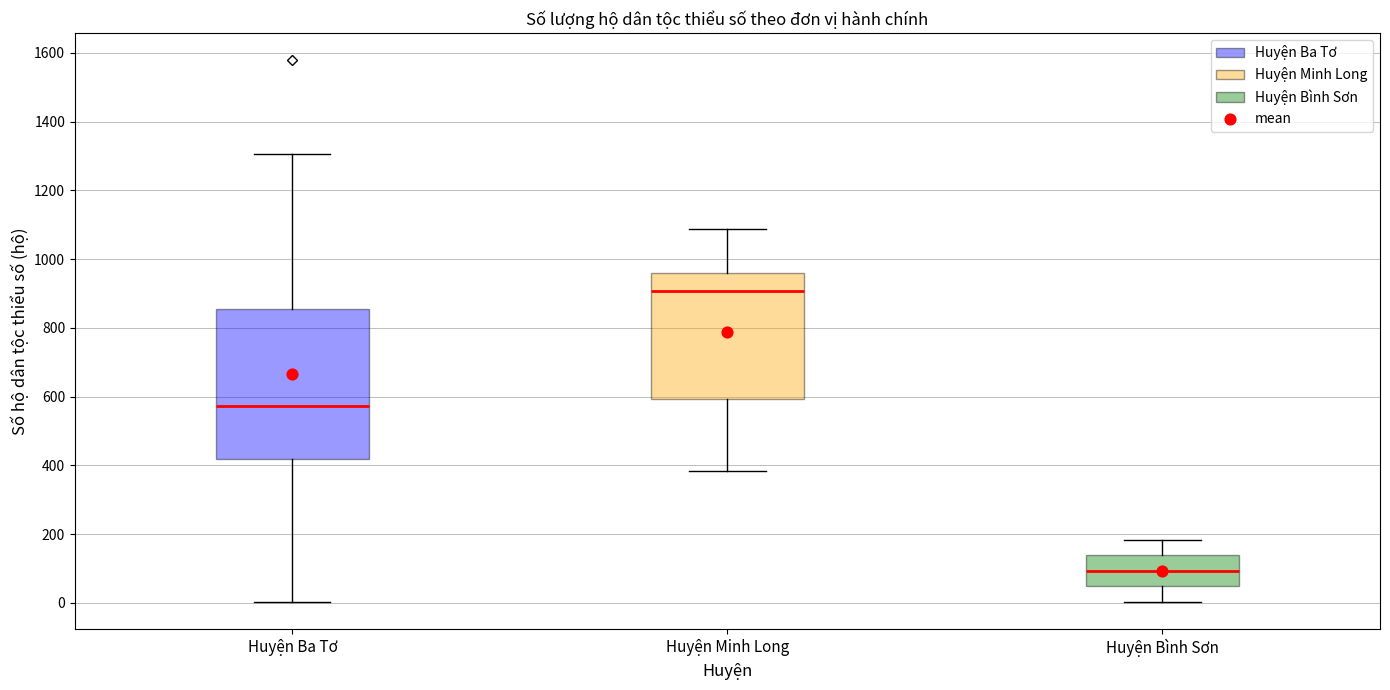

Reading left to right, transcribe this box plot: for each box, give where its median line is, the range the box spans, and where its two whiskers end, as read against the y-axis. The values are not printed on the chart, so give them approximately, as read against the axis.

Huyện Ba Tơ: median 580, box 420 to 860, whiskers 0 to 1300
Huyện Minh Long: median 900, box 600 to 960, whiskers 380 to 1080
Huyện Bình Sơn: median 100, box 40 to 140, whiskers 0 to 180